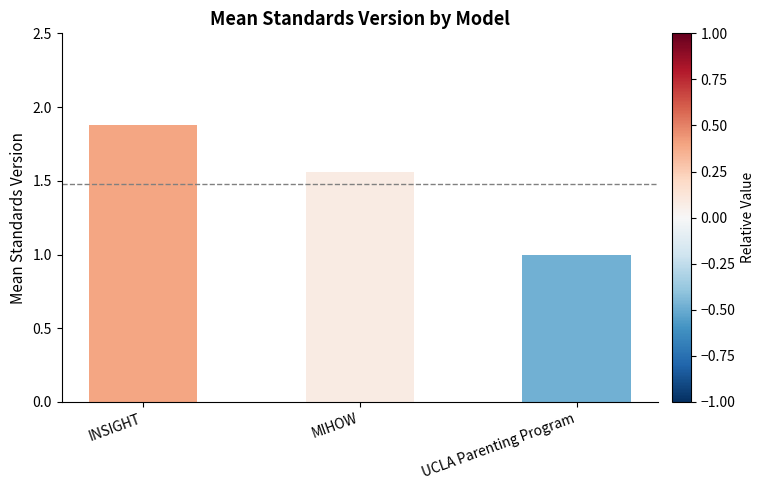

Which category has the lowest value across all series?

UCLA Parenting Program